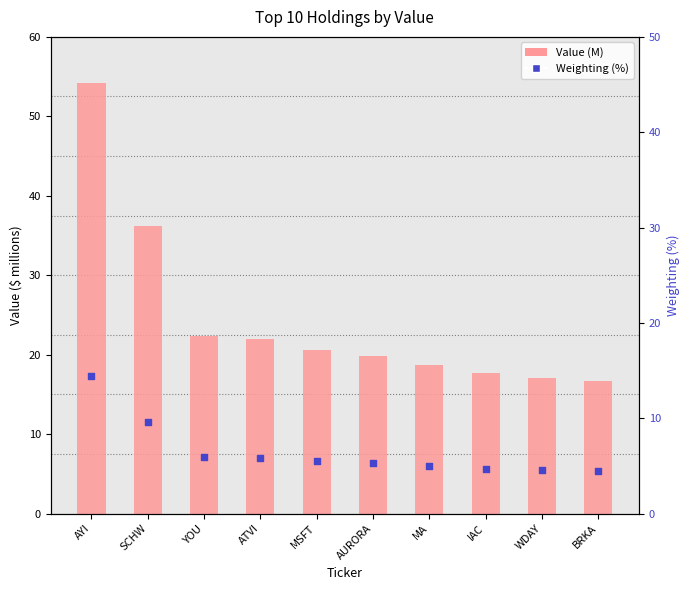

Which series contains the lowest Y value?

Weighting (%)